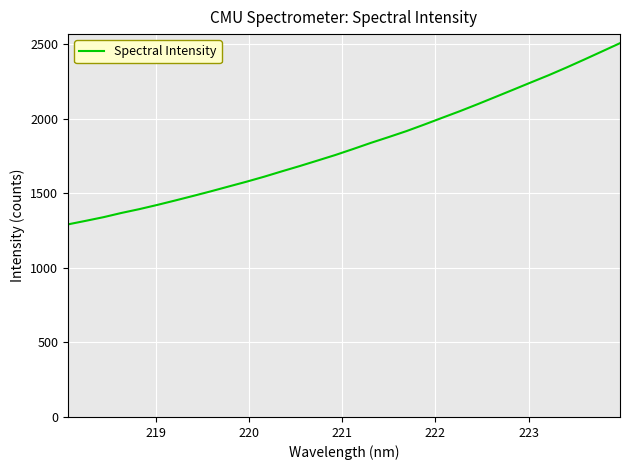

How many values are below 1798?

16